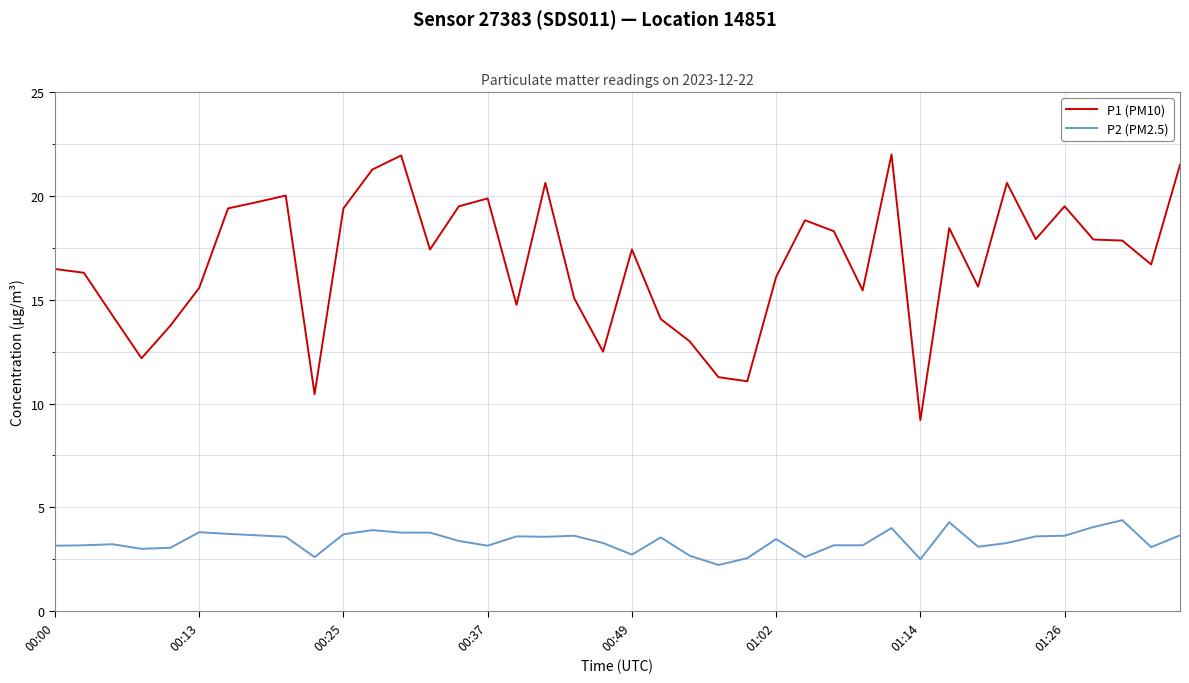

Rank the series by their maximum value, from highest to lowest.

P1 (PM10), P2 (PM2.5)